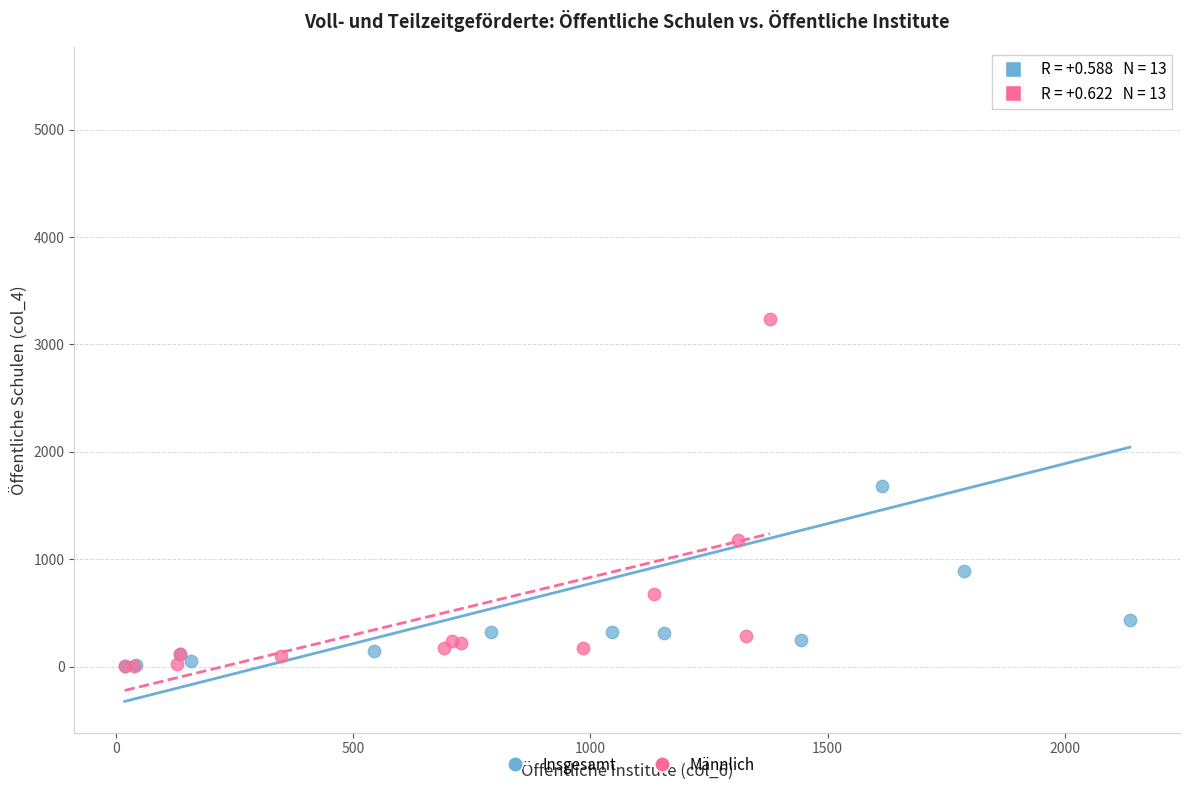

Which series contains the highest Y value?

Insgesamt